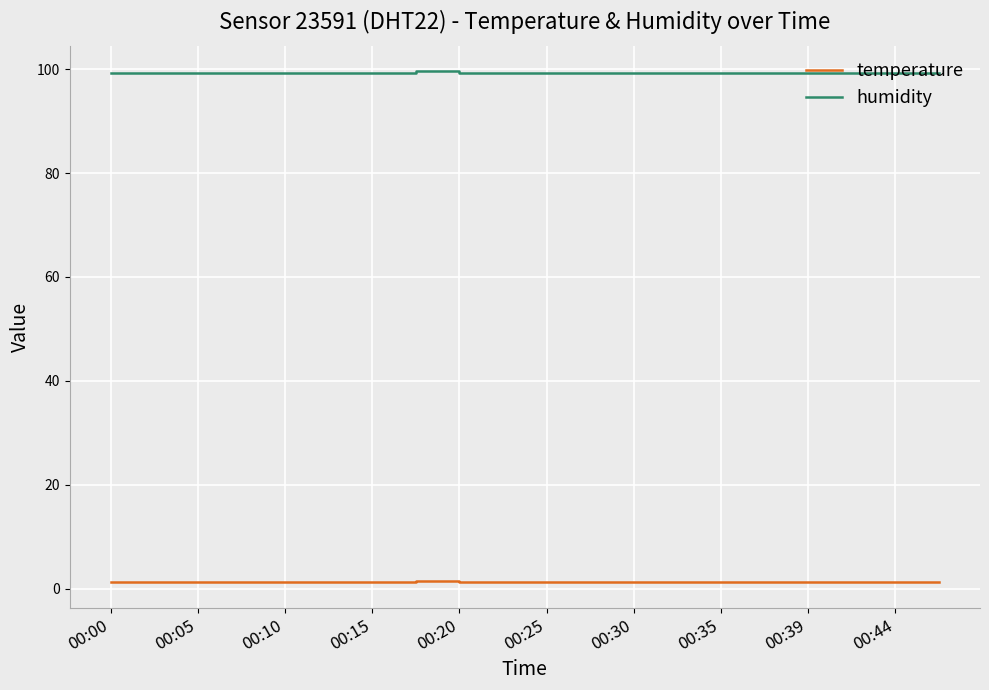

How many categories are shown in the chart?

20